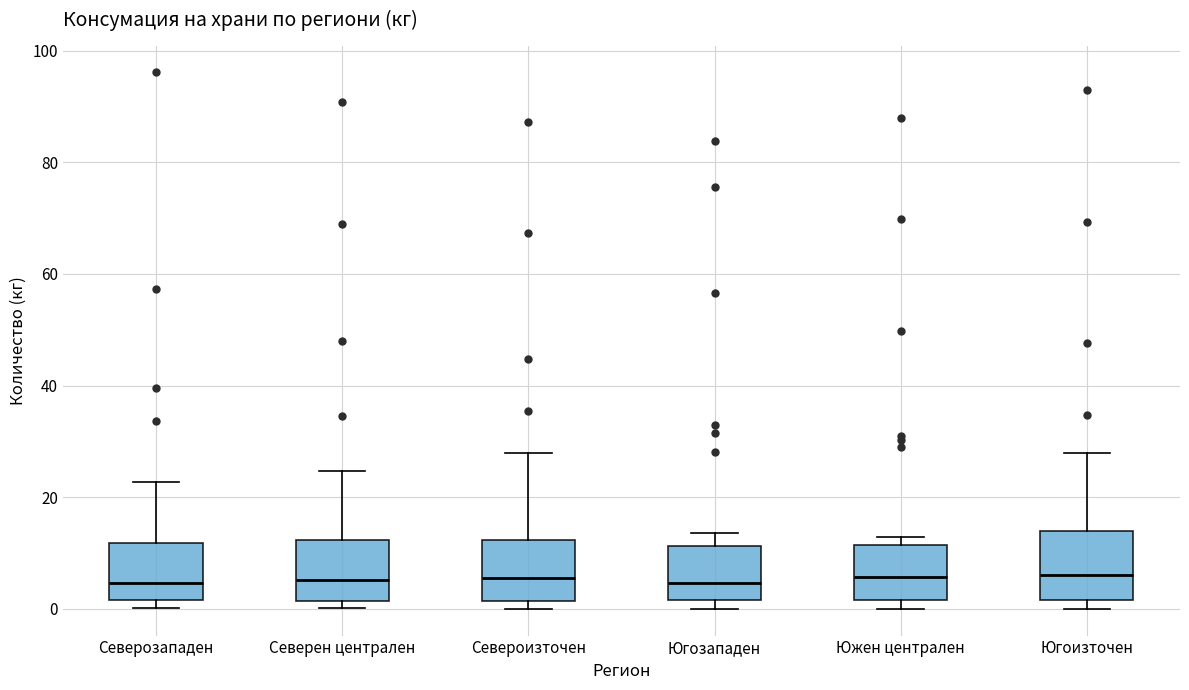

Where is the upper edge of the box for Южен централен on the y-axis? The values are not printed on the chart, so give them approximately, as read against the axis.

12